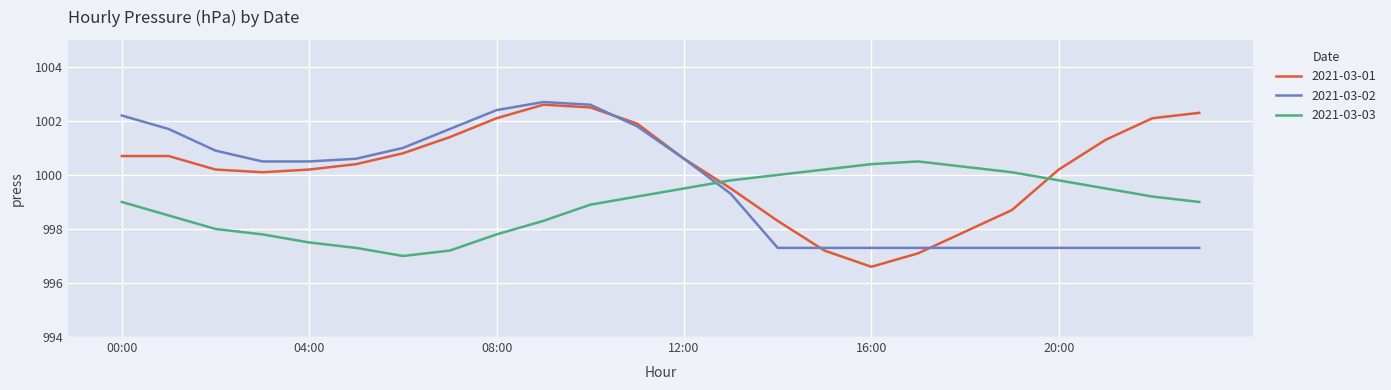

How many interior local valleys does the 2021-03-03 series have?

1